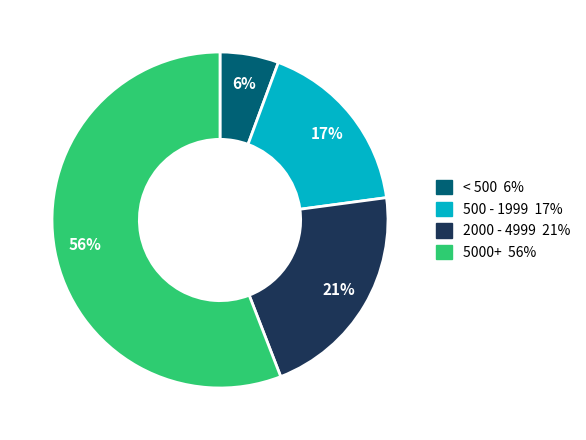

To the nearest percent, what is the difference between the largest and smallest slice percentages?

50%